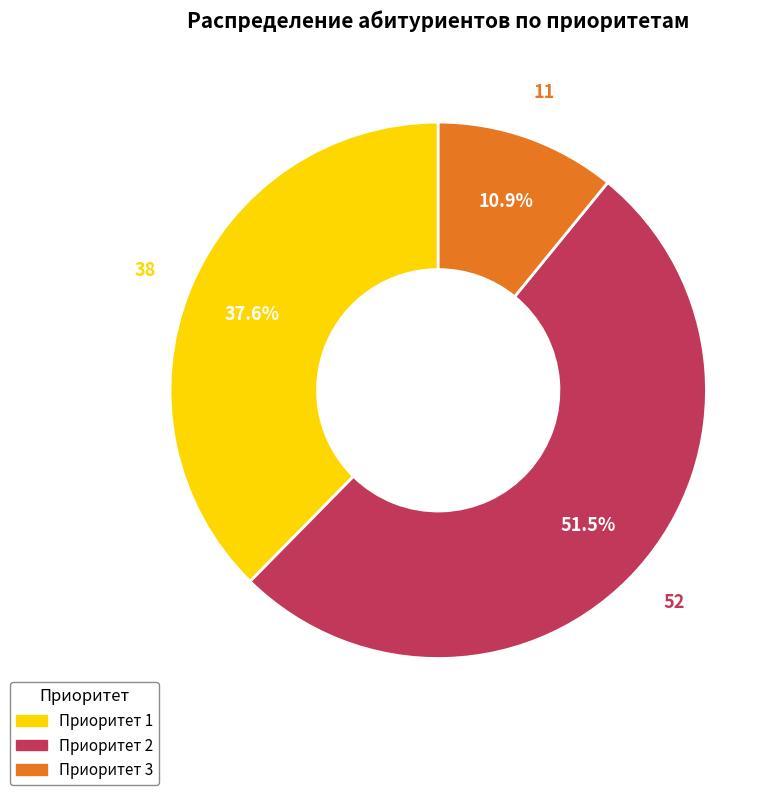

Rank the categories by value from lowest to highest.

Приоритет 3, Приоритет 1, Приоритет 2